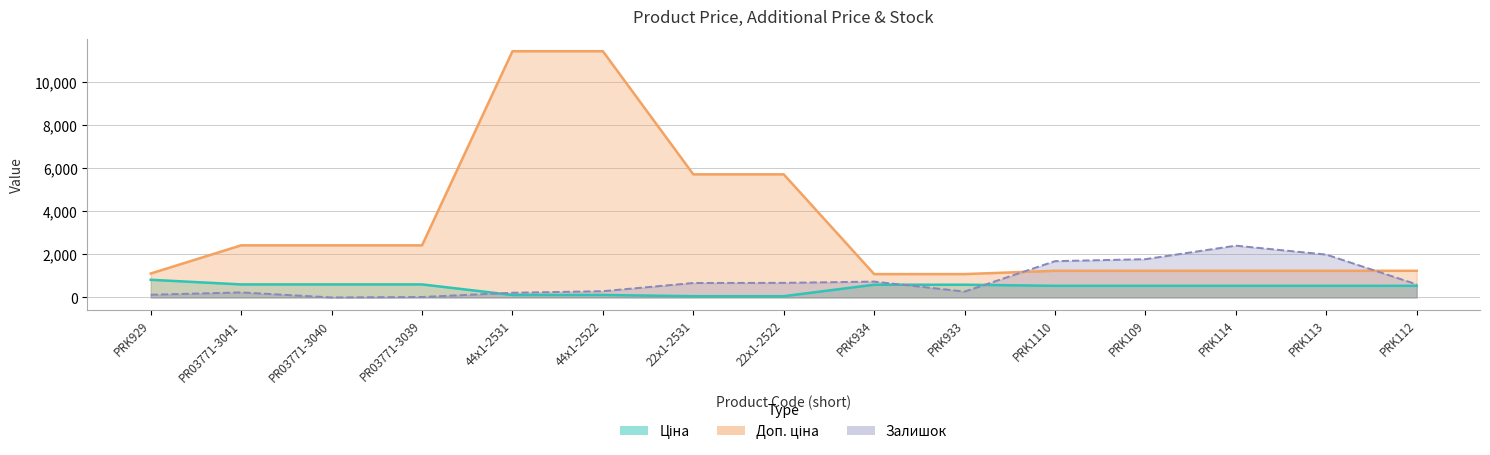

What is the value of the Доп. ціна point at the 4th from the left?

2414.8